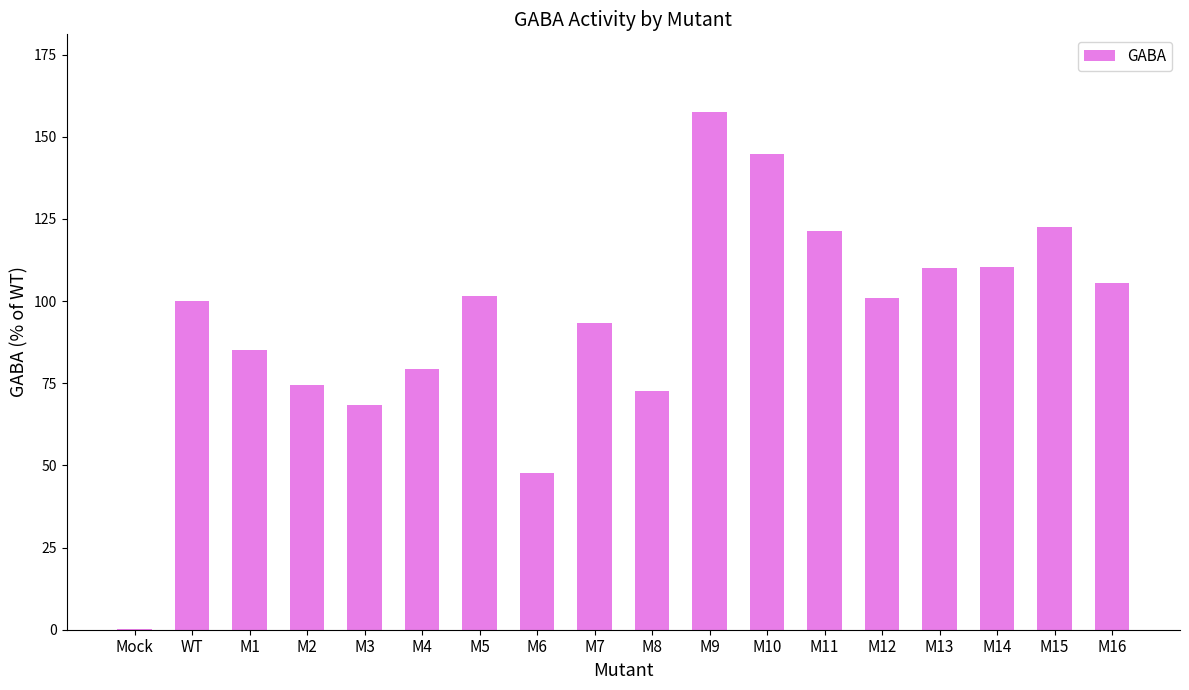

True or false: the data shows 72.6 at M8.

True